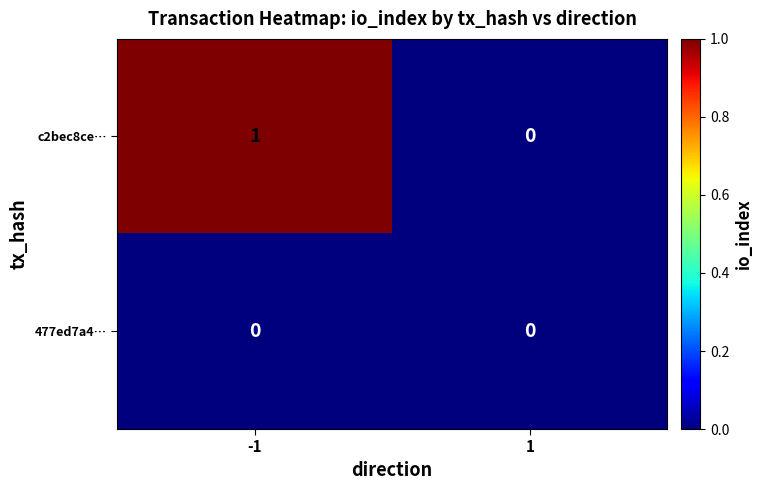

The c2bec8ce… series shows 1 at -1. True or false?

True